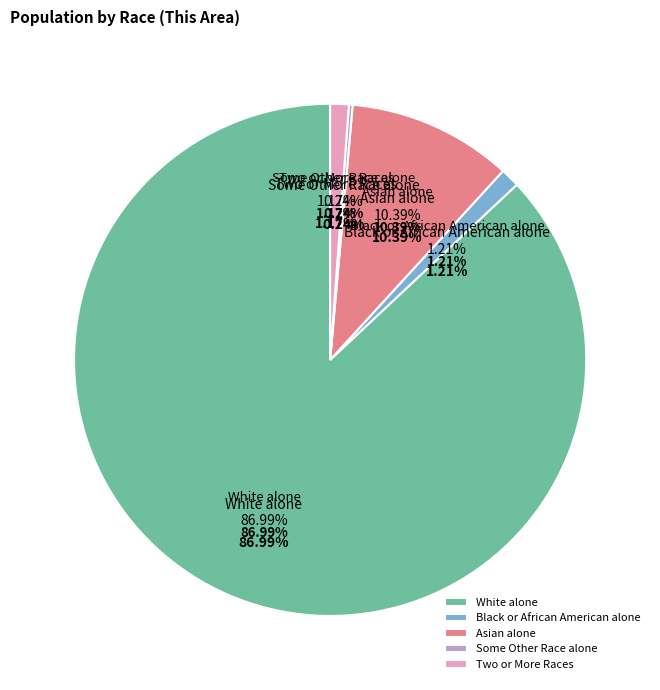

To the nearest percent, what is the difference between the largest and smallest slice percentages?

87%